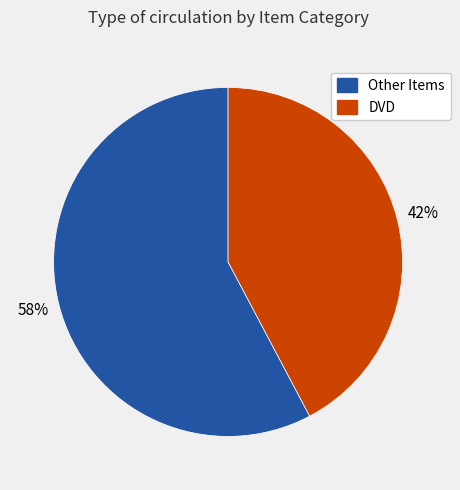

To the nearest percent, what is the average slice percentage?

50%